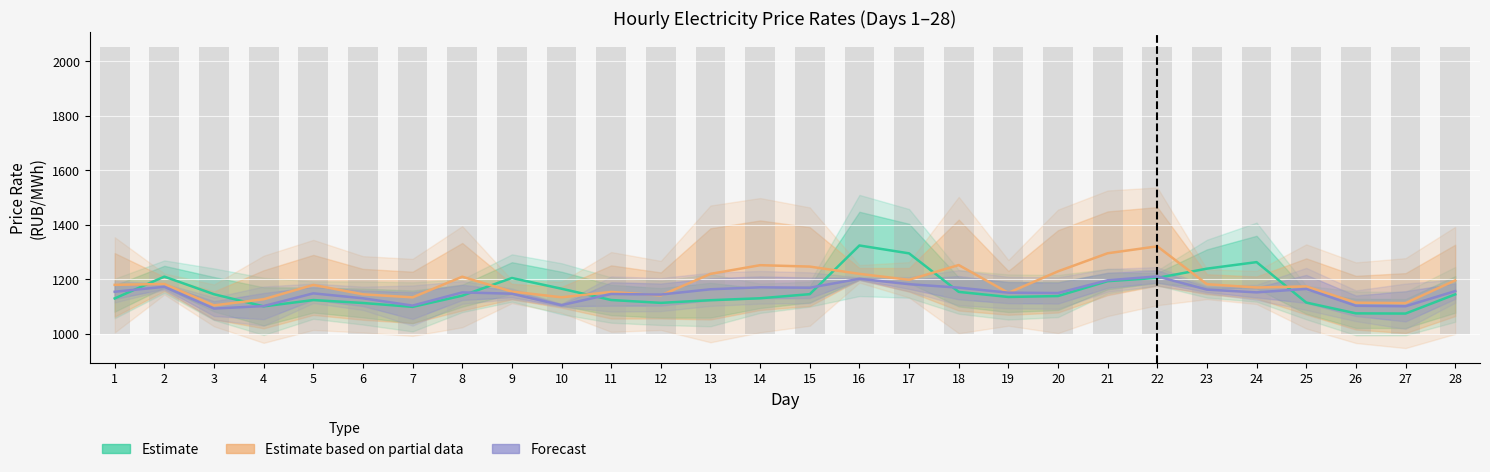

Rank the series by their maximum value, from highest to lowest.

Estimate, Estimate based on partial data, Forecast